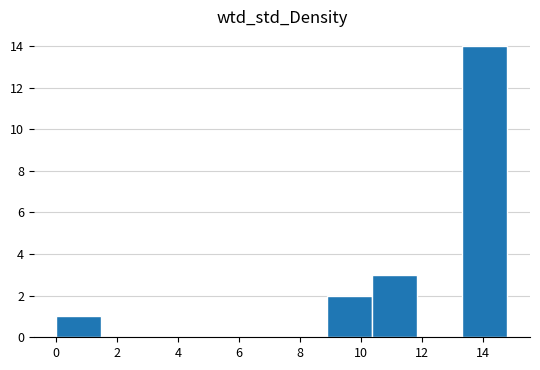

Reading left to right, list every bar in this chart as the range it spans on the x-axis followed by its height. Neither the bar edges nor the heights are printed on the chart, so give them approximately, as read against the axes.

0.00 to 1.48: 1
1.48 to 2.96: 0
2.96 to 4.44: 0
4.44 to 5.92: 0
5.92 to 7.40: 0
7.40 to 8.88: 0
8.88 to 10.36: 2
10.36 to 11.84: 3
11.84 to 13.32: 0
13.32 to 14.80: 14